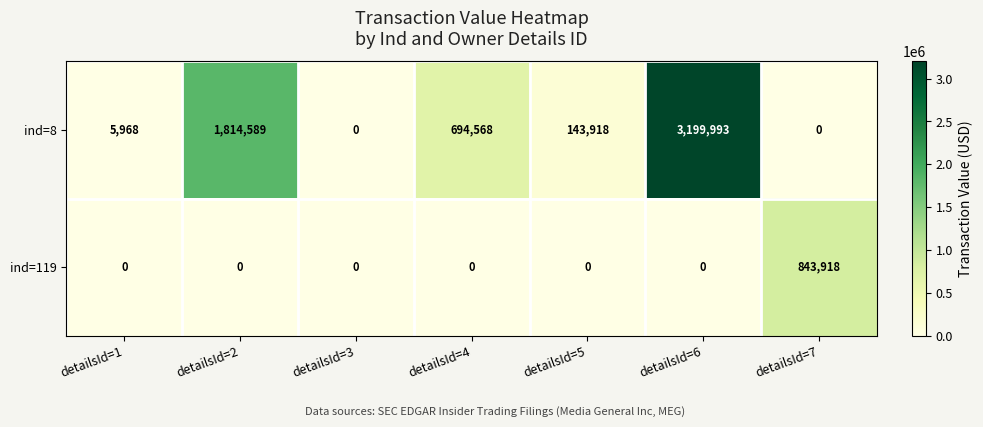

The value of ind=8 at detailsId=2 is 1814589. True or false?

True